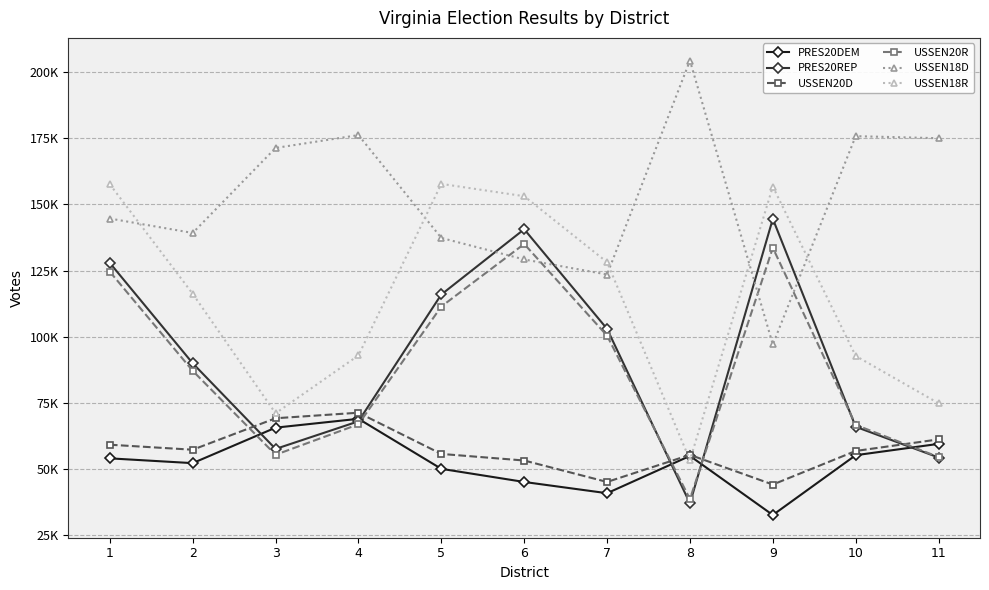

Which series has the widest spread of values?

PRES20REP